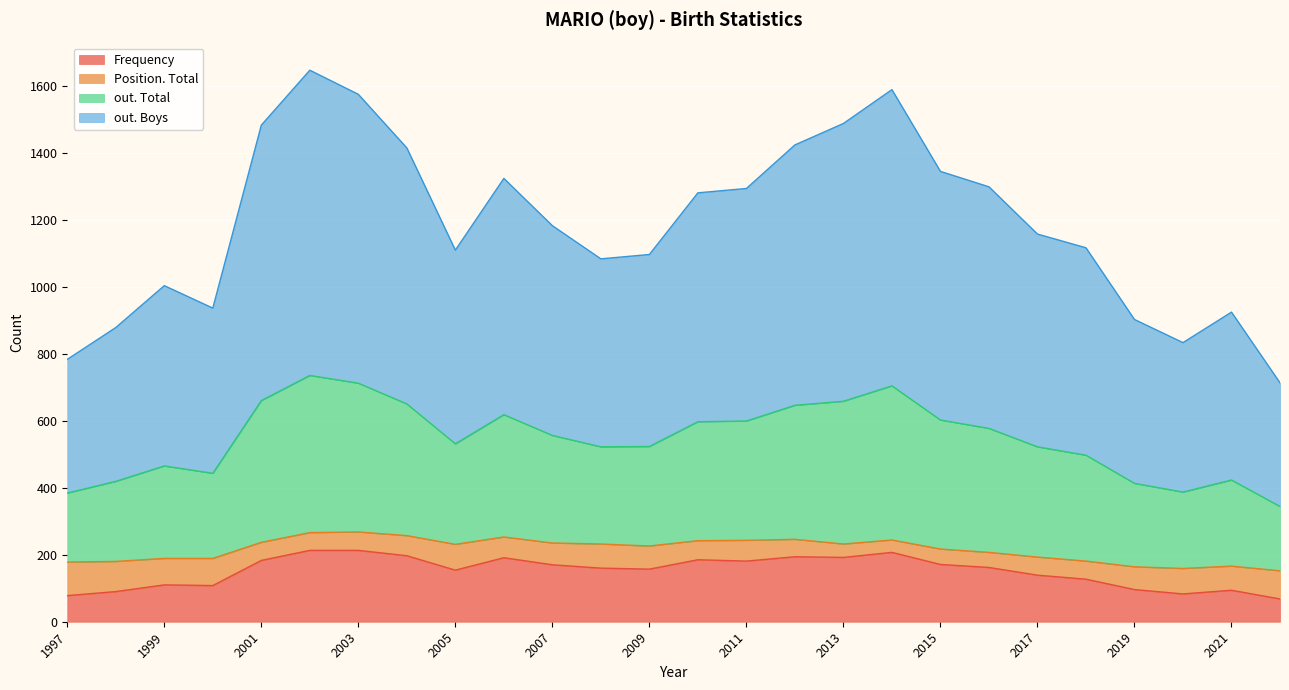

Reading left to right, what are all the values shown in this chart?

Frequency: 2022=68	2021=94	2020=83	2019=96	2018=127	2017=139	2016=162	2015=171	2014=207	2013=192	2012=194	2011=181	2010=185	2009=157	2008=160	2007=170	2006=191	2005=154	2004=197	2003=213	2002=213	2001=183	2000=108	1999=110	1998=90	1997=78
Position. Total: 2022=84	2021=72	2020=76	2019=68	2018=54	2017=54	2016=45	2015=46	2014=37	2013=40	2012=52	2011=62	2010=57	2009=69	2008=72	2007=65	2006=62	2005=77	2004=60	2003=55	2002=53	2001=54	2000=81	1999=79	1998=90	1997=100
out. Total: 2022=192	2021=257	2020=228	2019=249	2018=316	2017=329	2016=370	2015=385	2014=460	2013=426	2012=400	2011=356	2010=355	2009=297	2008=290	2007=321	2006=365	2005=300	2004=393	2003=444	2002=469	2001=423	2000=254	1999=276	1998=239	1997=206
out. Boys: 2022=369	2021=501	2020=446	2019=489	2018=619	2017=635	2016=721	2015=742	2014=884	2013=829	2012=777	2011=694	2010=683	2009=573	2008=561	2007=626	2006=705	2005=578	2004=764	2003=862	2002=911	2001=822	2000=493	1999=538	1998=459	1997=399